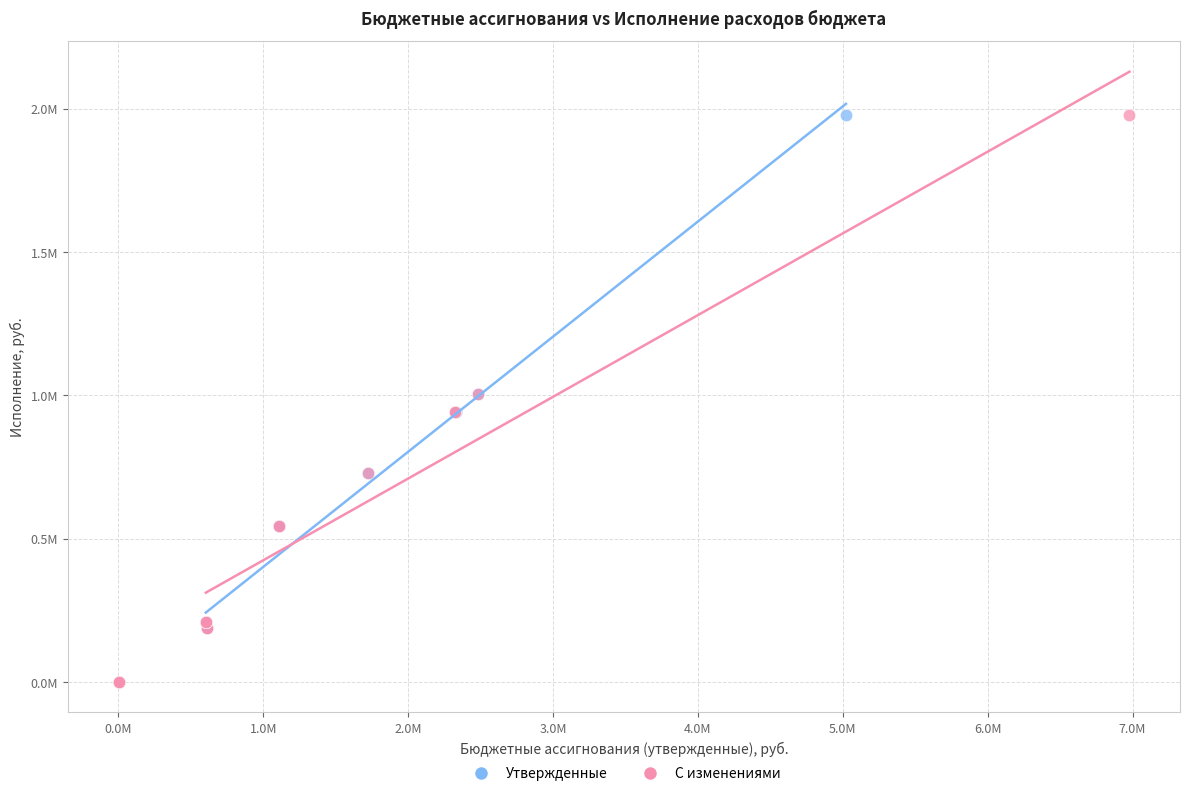

What are all the series names shown in the legend?

Утвержденные, С изменениями